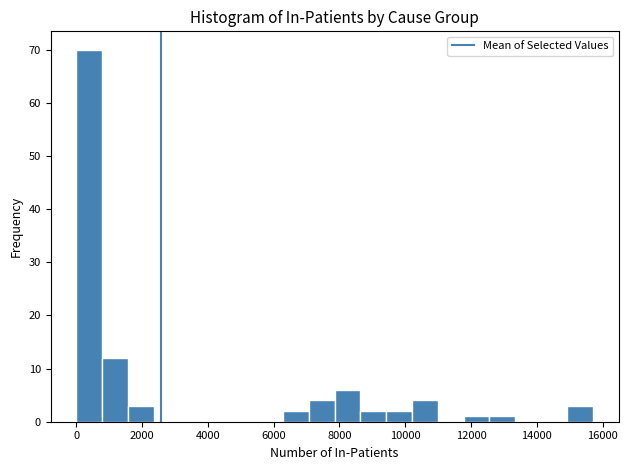

Read against the x-axis, roughly where is the centre of the tallest bar?

400